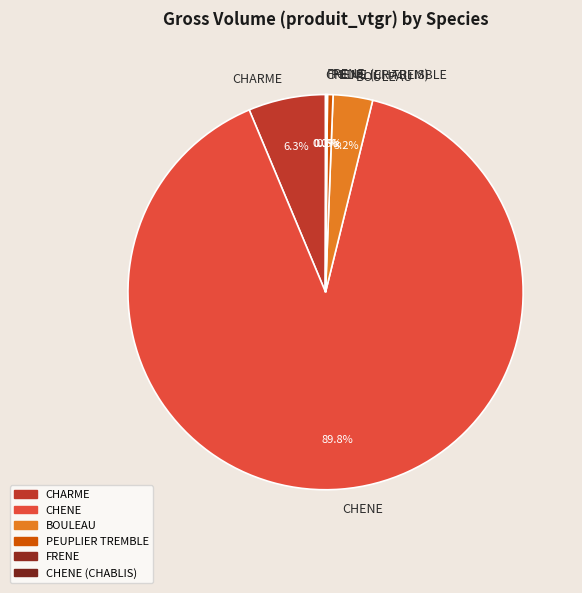

How much of the chart is everything except BOULEAU?

96.8%